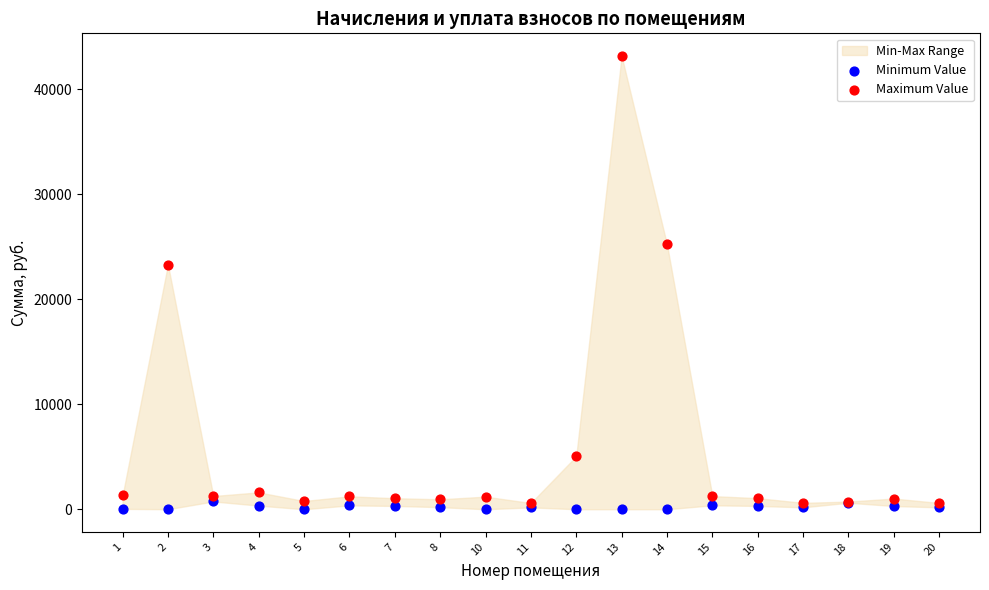

Across all series, what Y value is closest to 21595?

23314.3